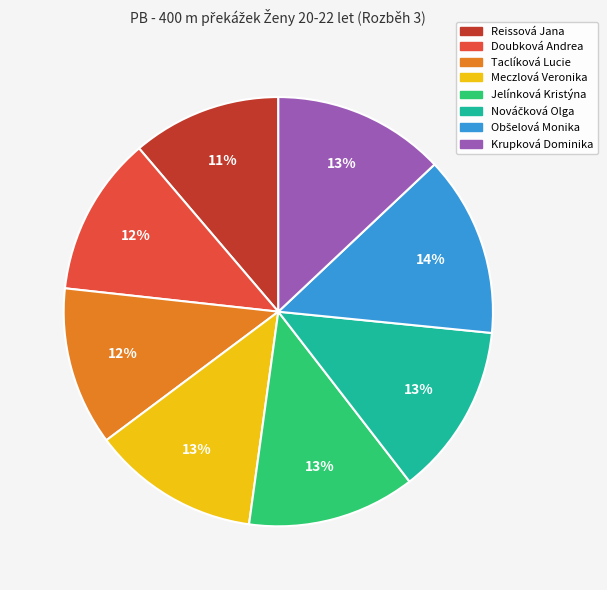

What is the ratio of the value at Jelínková Kristýna to the value at Taclíková Lucie?

1.1